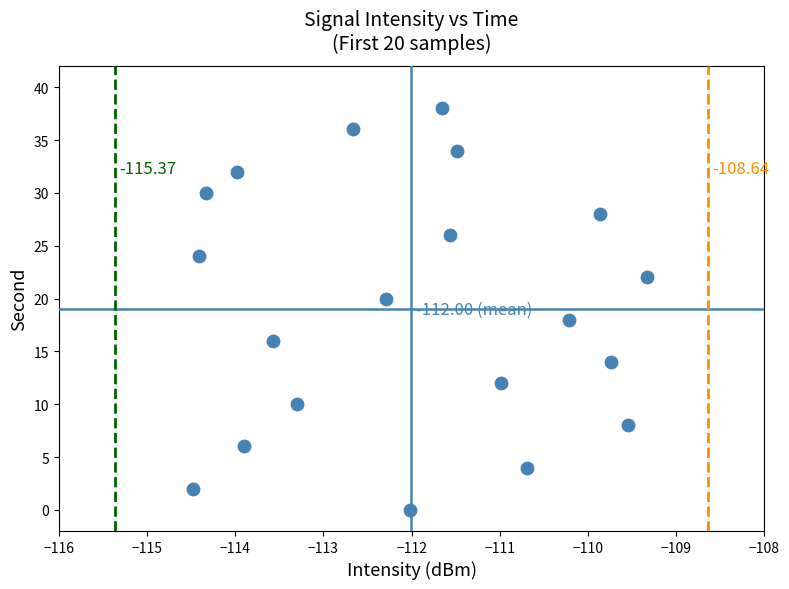

How many points are shown in the scatter plot?

20